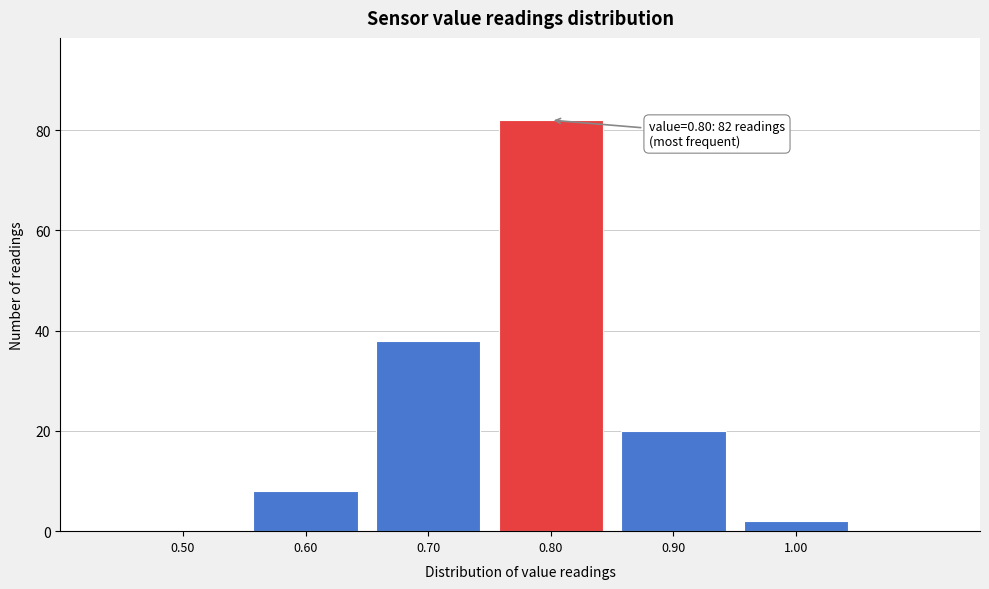

Which range on the x-axis has the tallest bar?

0.75 to 0.85